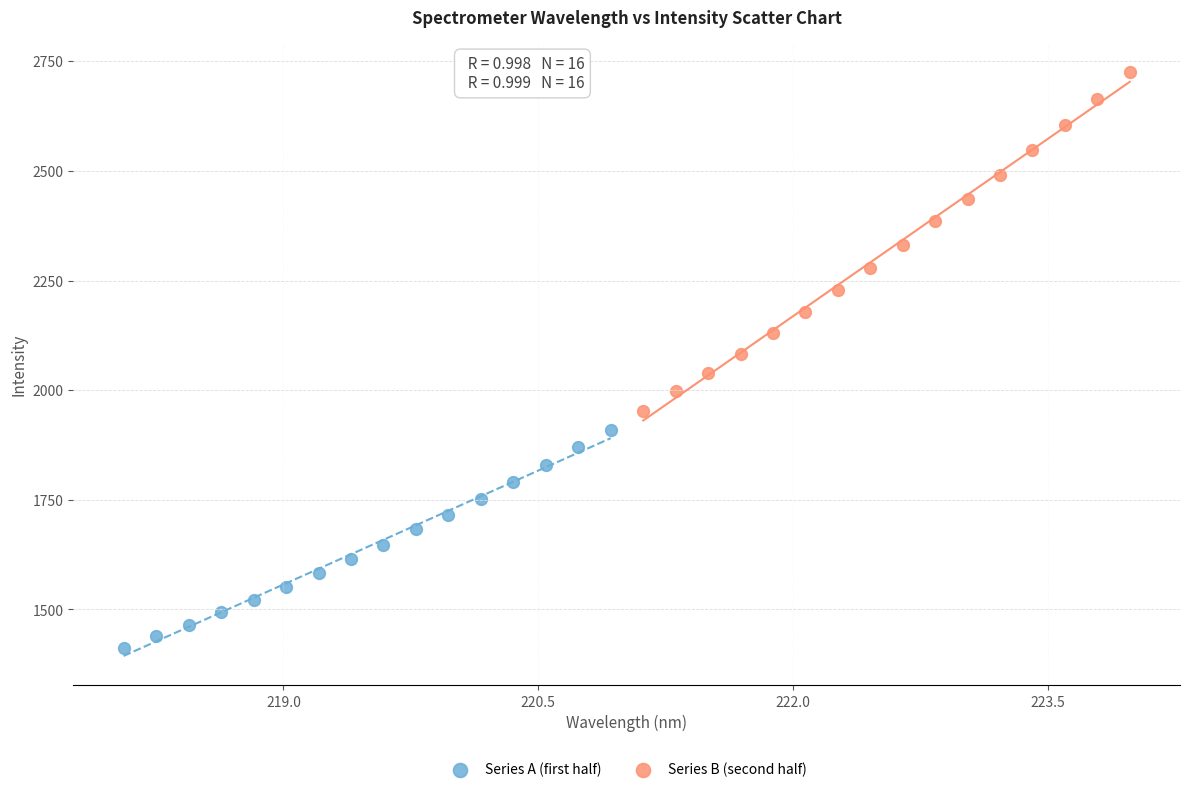

Which series contains the highest Y value?

Series B (second half)